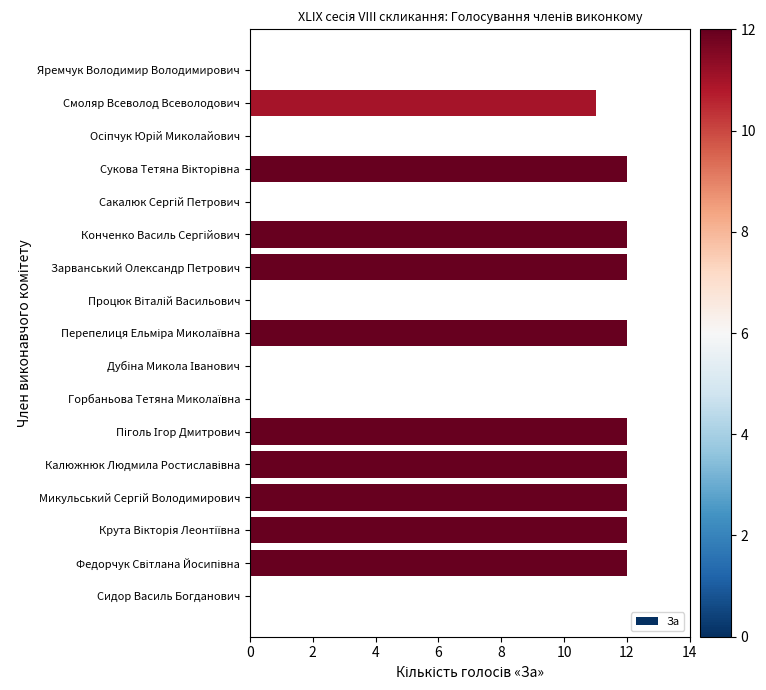

True or false: the data shows -4 at Яремчук Володимир Володимирович.

False